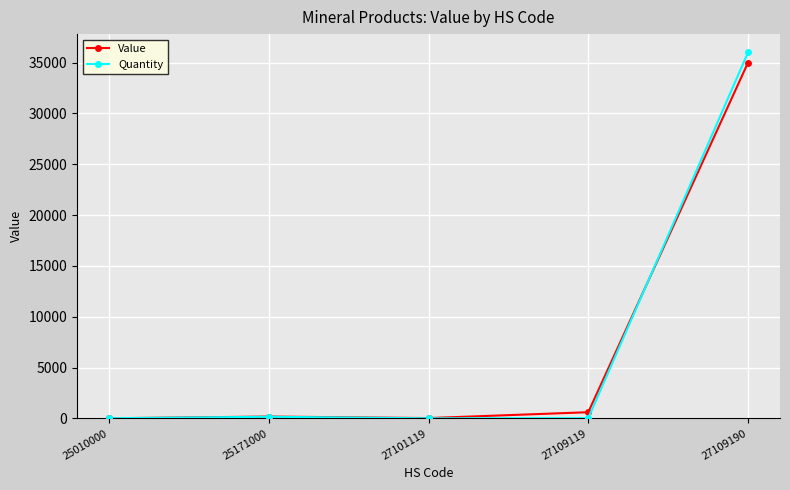

What value does the Value series have at 27109190?

35000